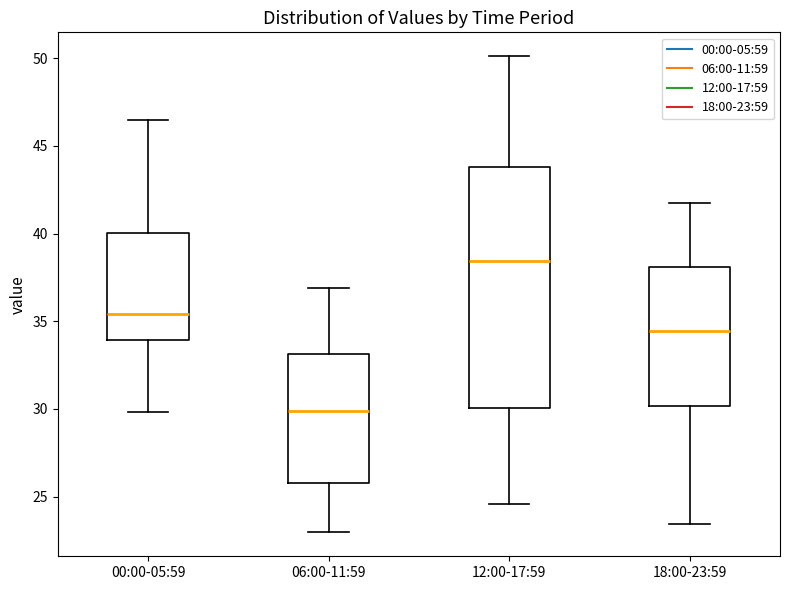

Where does the median line of the box for 00:00-05:59 sit on the y-axis? The values are not printed on the chart, so give them approximately, as read against the axis.

35.5